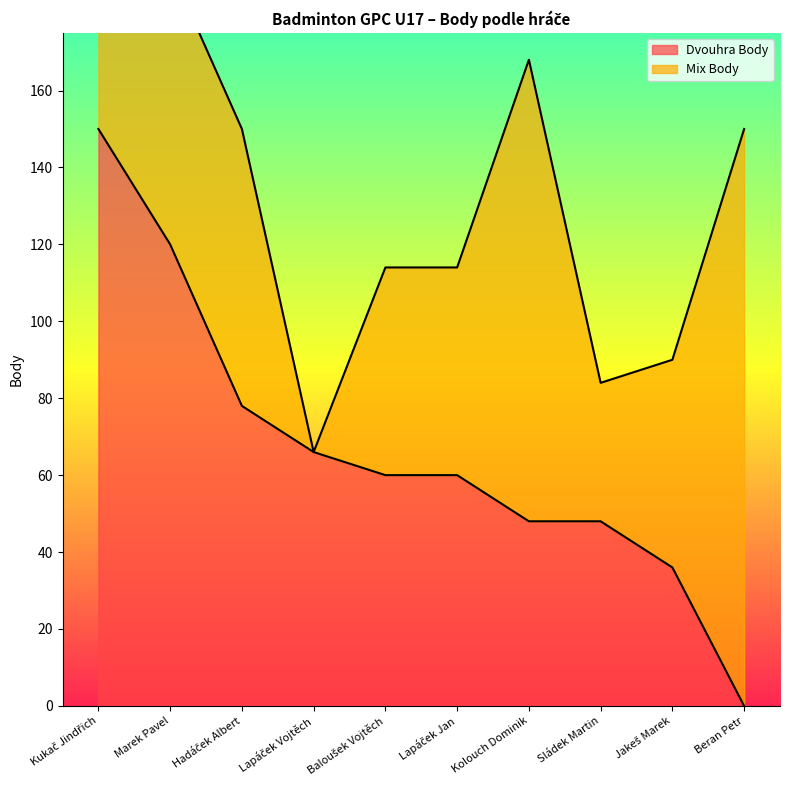

Read the value at Kolouch Dominik.

48